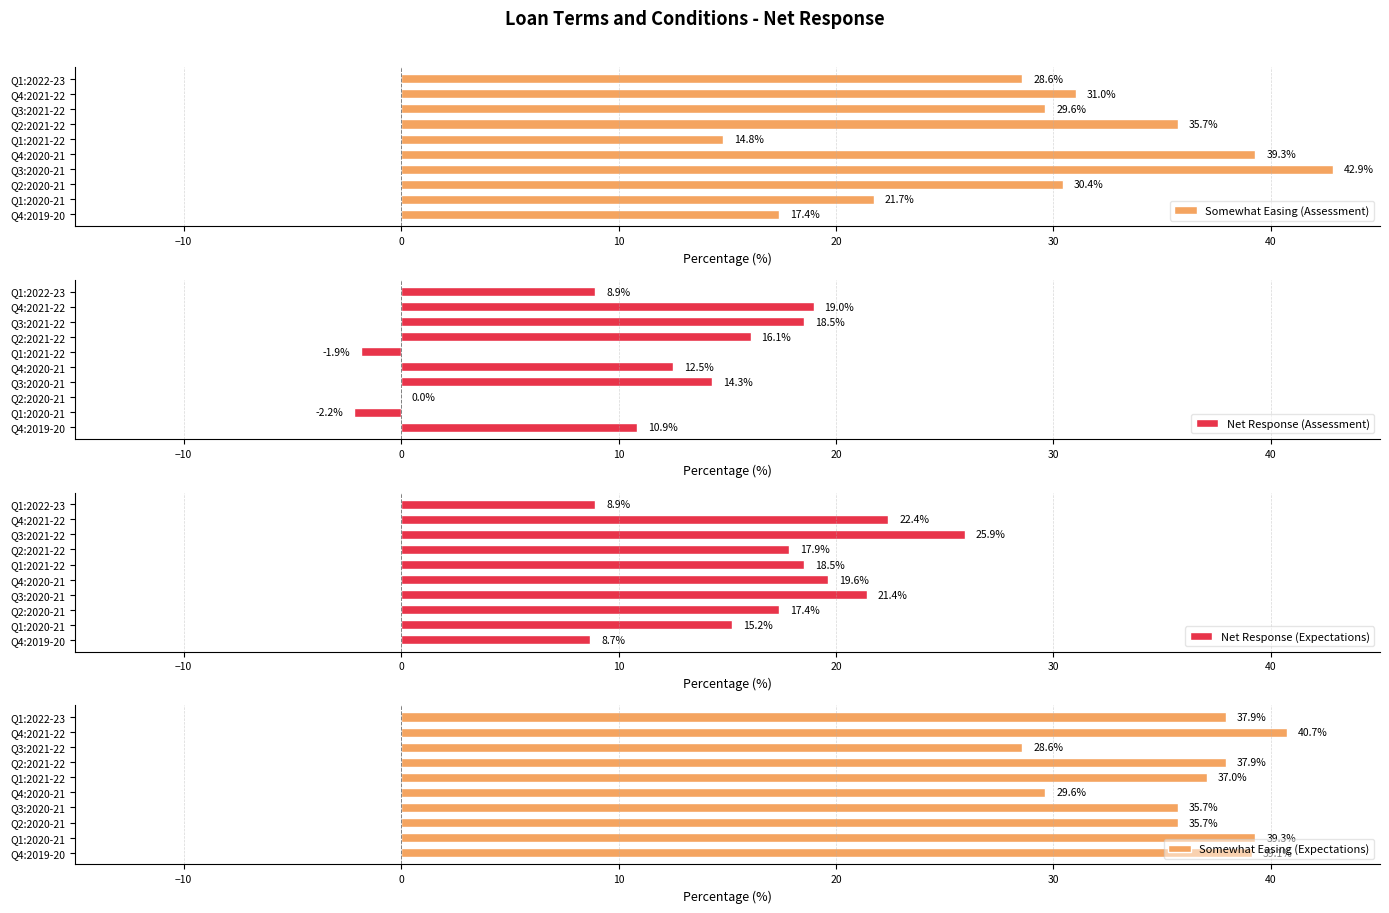

Where is Somewhat Easing (Assessment) nearest to the value 28?

Q1:2022-23